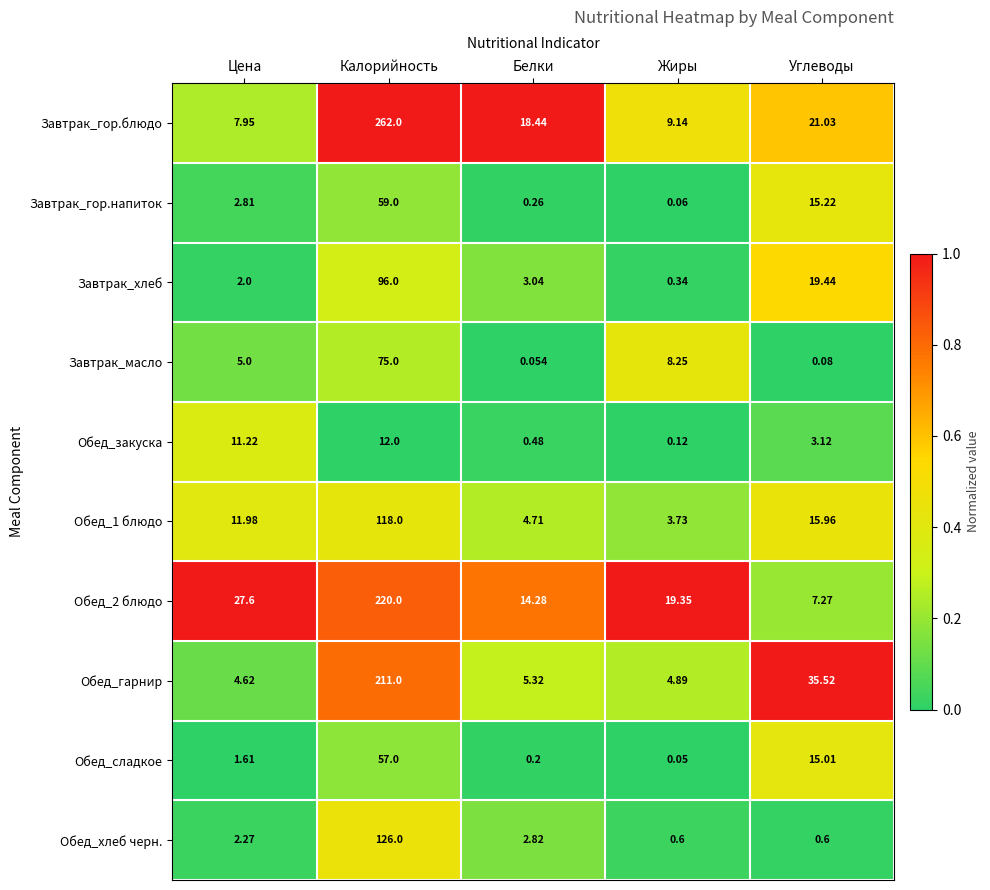

Which series has the widest spread of values?

Завтрак_гор.блюдо